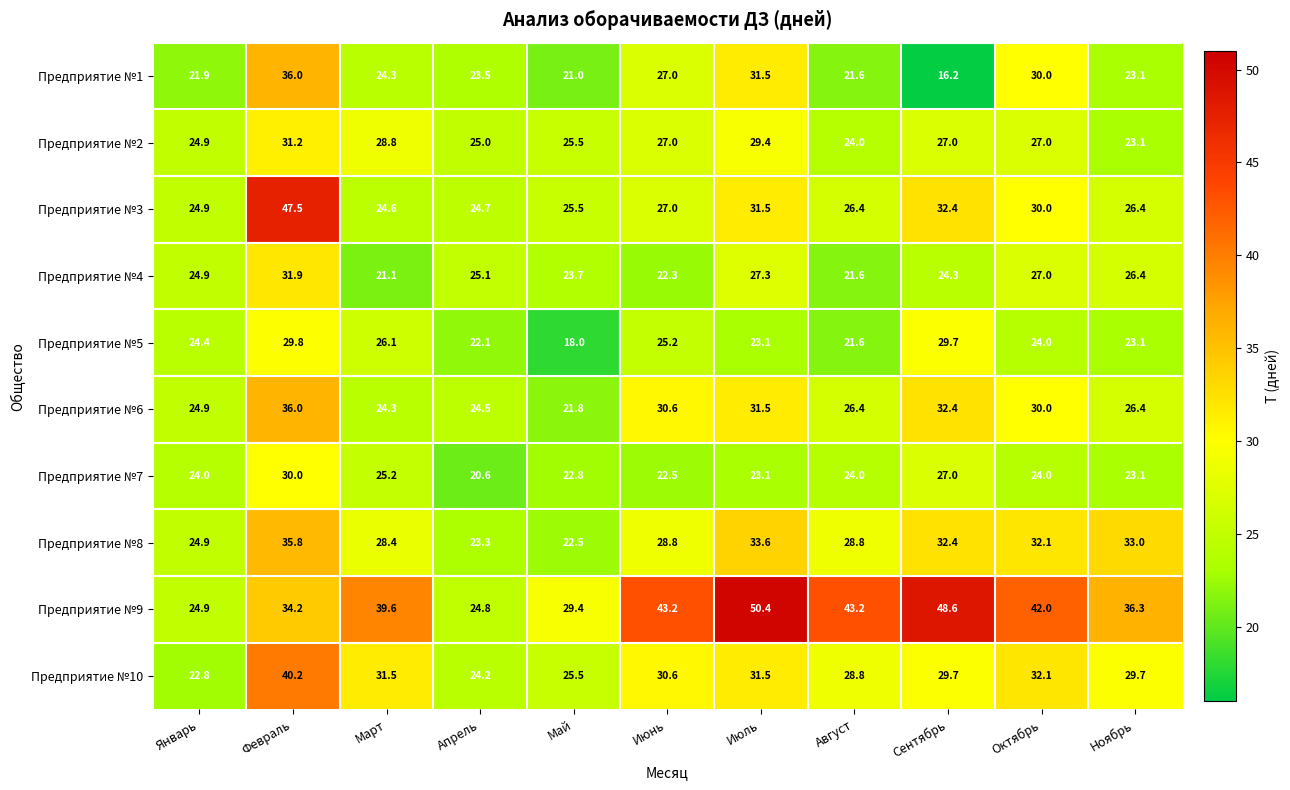

At which category is the sum across all series the highest?

Февраль